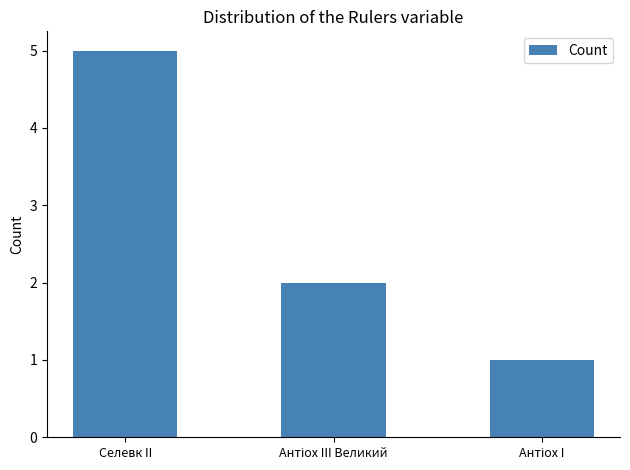

How many distinct data groups are displayed?

1